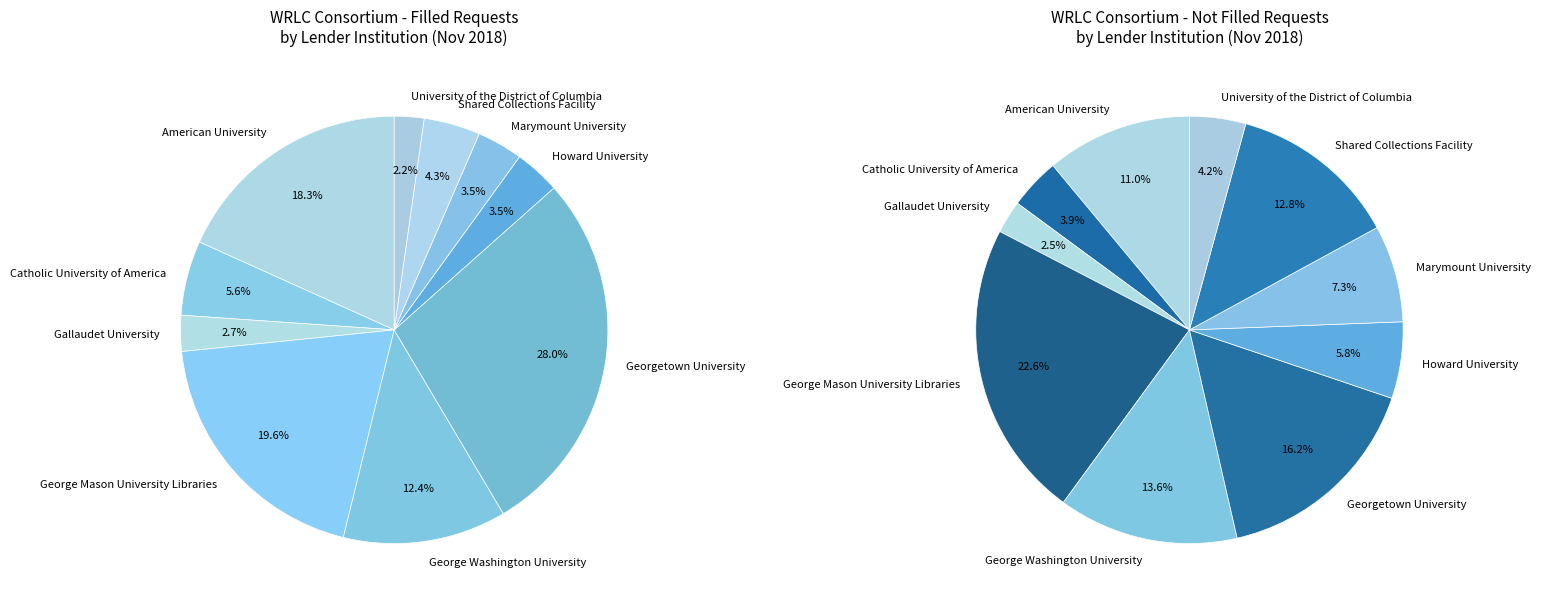

Which has a higher value, 2 or 5?

5